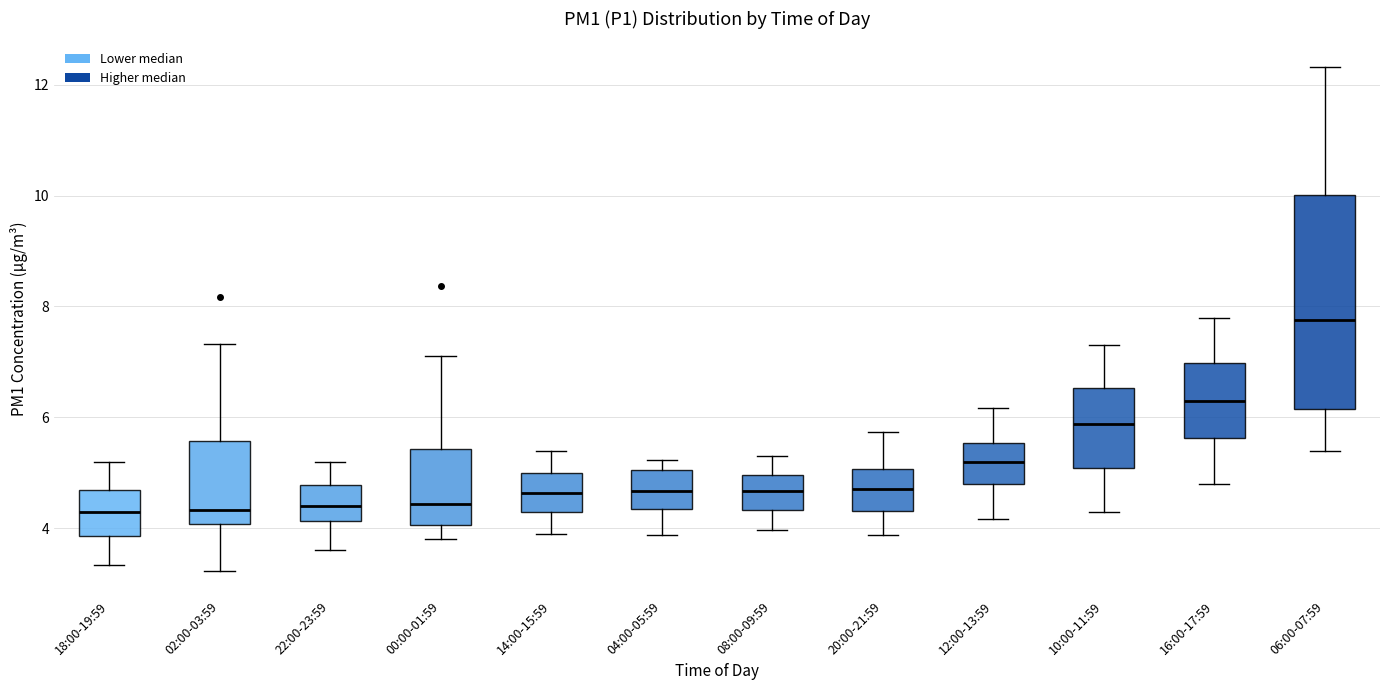

Reading left to right, read every box against the y-axis: the position of its median line, the range the box covers, and the ends of its whiskers. The values are not printed on the chart, so give them approximately, as read against the axis.

18:00-19:59: median 4.4, box 3.8 to 4.6, whiskers 3.4 to 5.2
02:00-03:59: median 4.4, box 4.0 to 5.6, whiskers 3.2 to 7.4
22:00-23:59: median 4.4, box 4.2 to 4.8, whiskers 3.6 to 5.2
00:00-01:59: median 4.4, box 4.0 to 5.4, whiskers 3.8 to 7.2
14:00-15:59: median 4.6, box 4.2 to 5.0, whiskers 4.0 to 5.4
04:00-05:59: median 4.6, box 4.4 to 5.0, whiskers 3.8 to 5.2
08:00-09:59: median 4.6, box 4.4 to 5.0, whiskers 4.0 to 5.4
20:00-21:59: median 4.8, box 4.4 to 5.0, whiskers 3.8 to 5.8
12:00-13:59: median 5.2, box 4.8 to 5.6, whiskers 4.2 to 6.2
10:00-11:59: median 5.8, box 5.0 to 6.6, whiskers 4.4 to 7.4
16:00-17:59: median 6.4, box 5.6 to 7.0, whiskers 4.8 to 7.8
06:00-07:59: median 7.8, box 6.2 to 10.0, whiskers 5.4 to 12.4